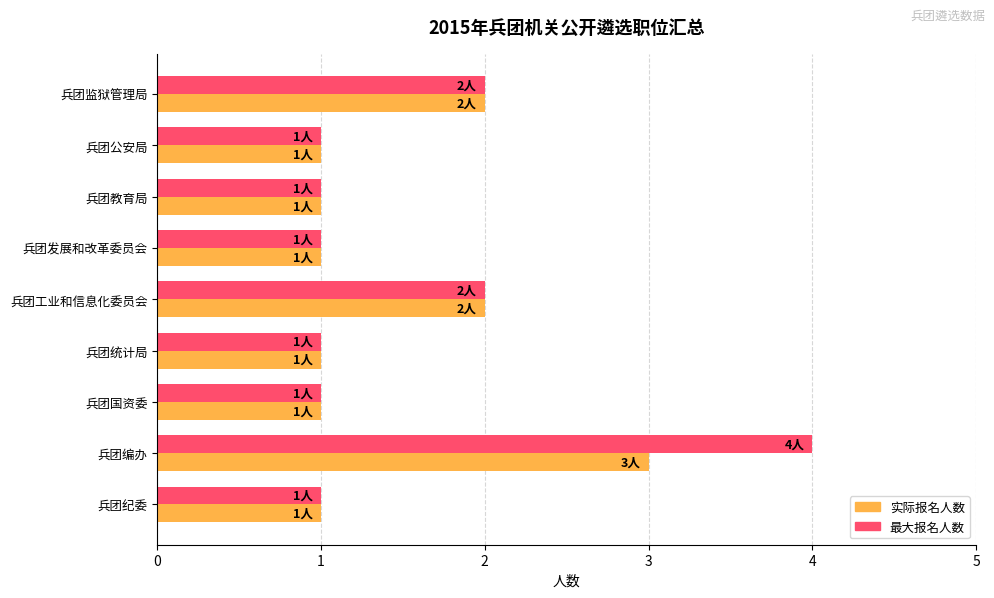

At which category is the sum across all series the highest?

兵团编办